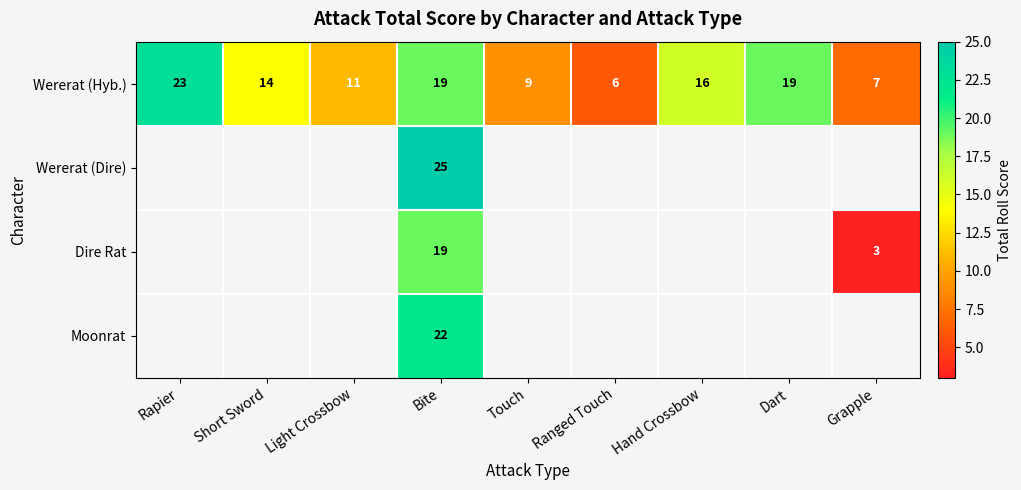

True or false: Wererat (Hyb.) has a value of 30.2 at Dart.

False